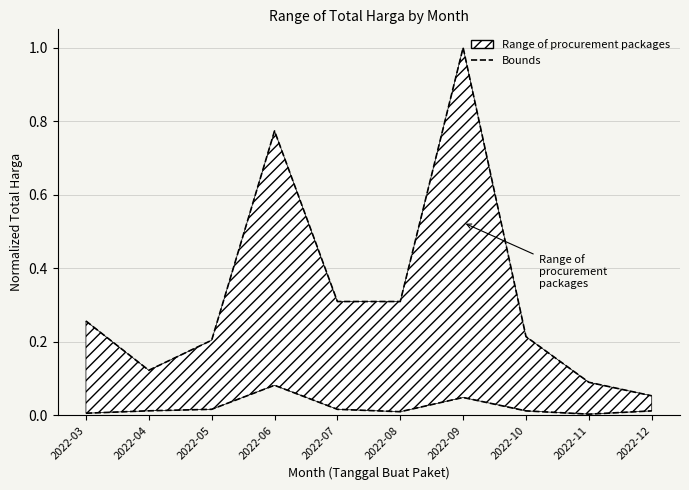

Which label corresponds to the largest value in the chart?

2022-09